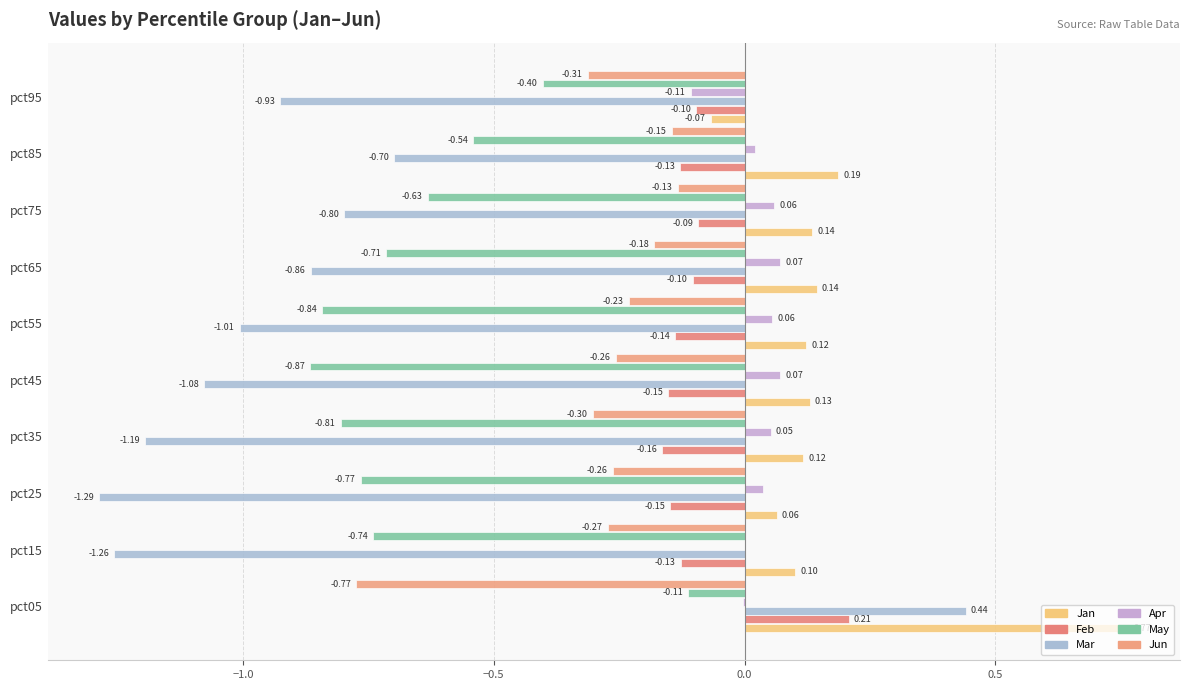

Count the number of data series in this chart.

6